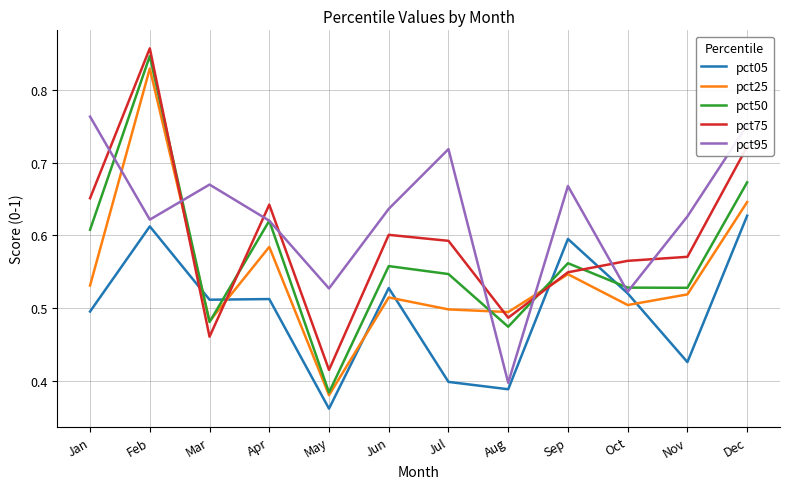

At which label is pct75 closest to 0?

May